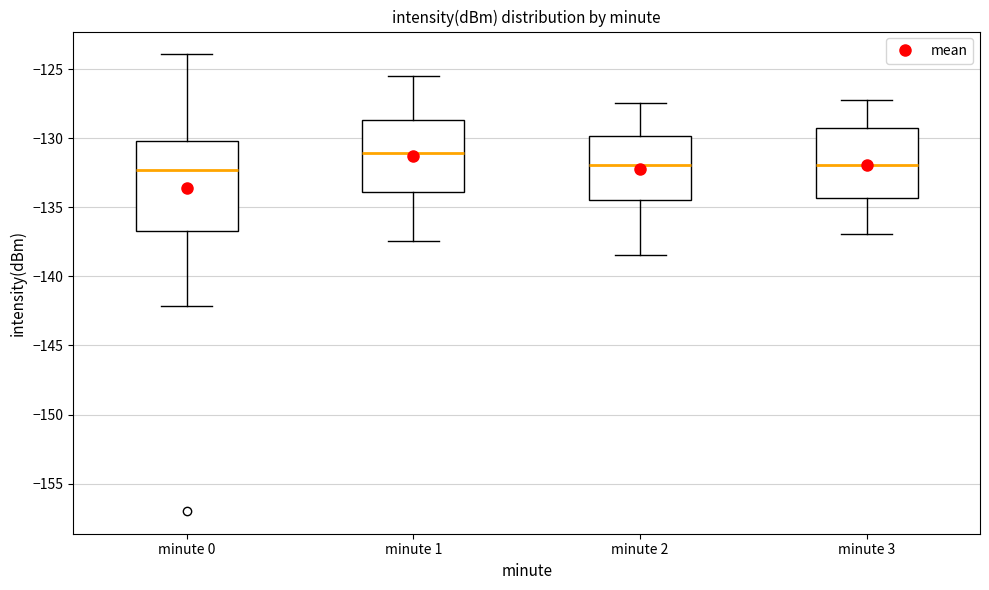

Comparing the boxes themselves (not the whiskers), which one is the tallest?

minute 0